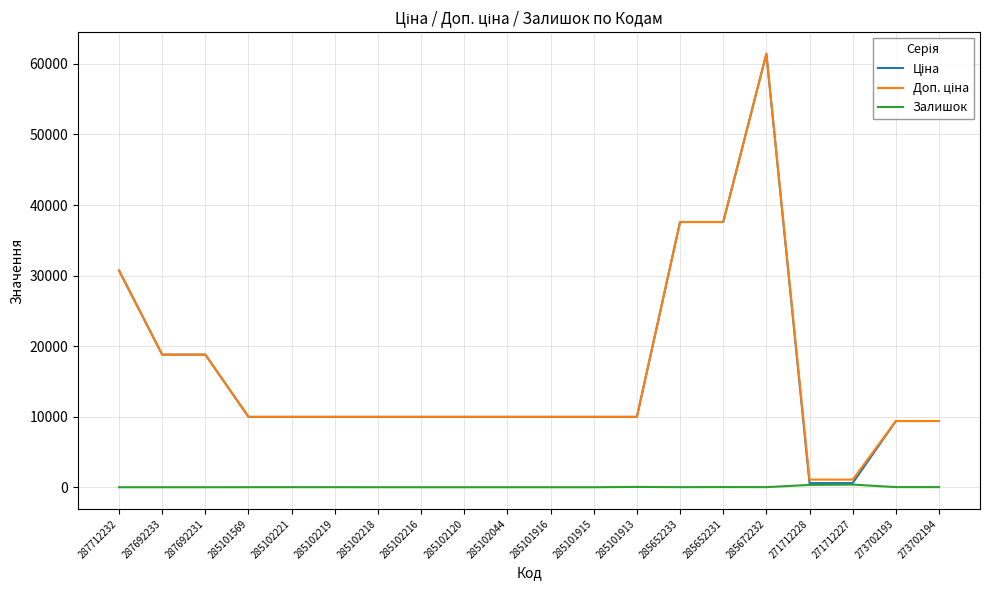

What is the greatest value displayed?

61434.3